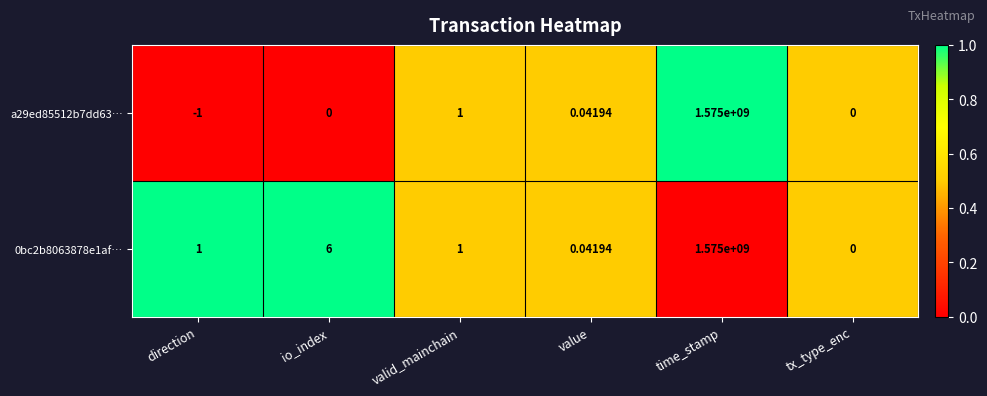

How many series are shown in this chart?

2